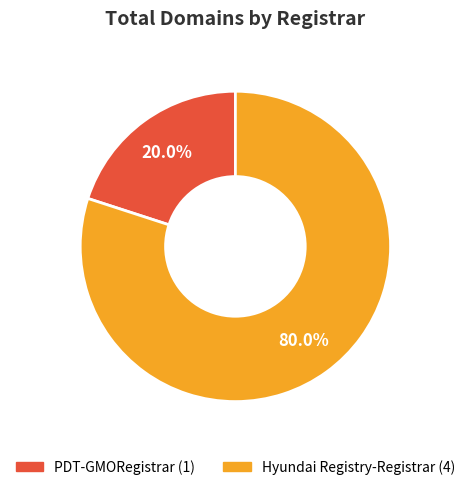

Does PDT-GMORegistrar account for over 50% of the chart?

No